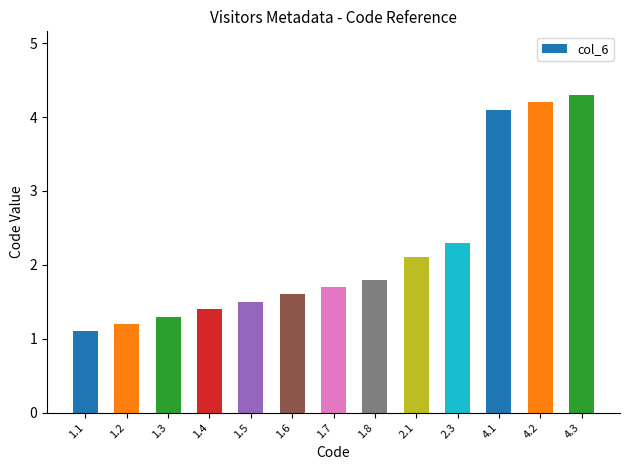

What is the difference between the maximum and minimum values?

3.2